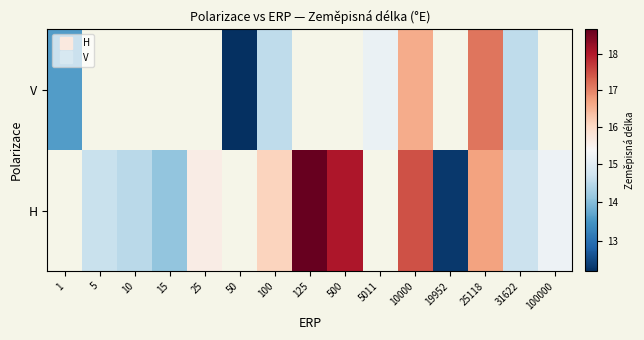

Which has a higher value, 100000 or 100?

100